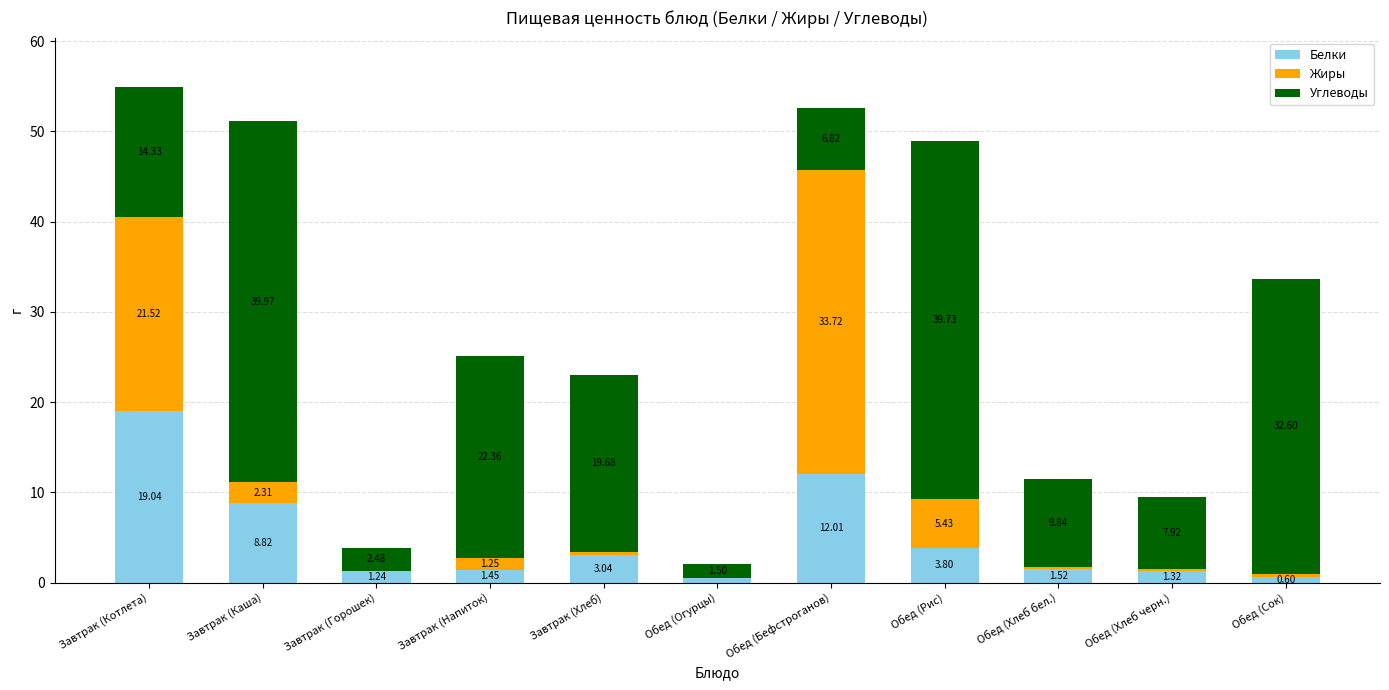

What is the total value across all series at Завтрак (Горошек)?

3.8